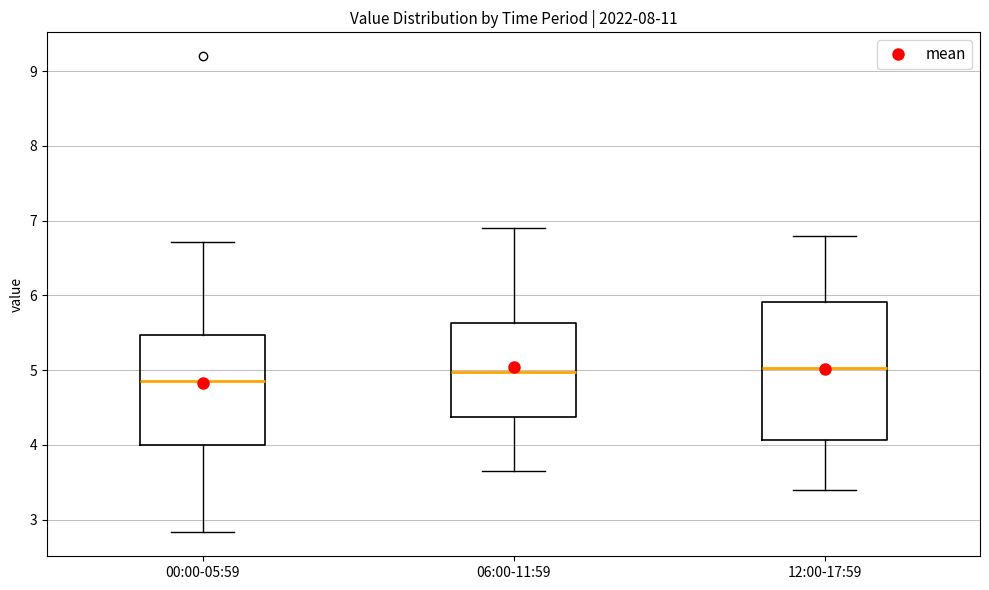

Which box's median line is the lowest?

00:00-05:59